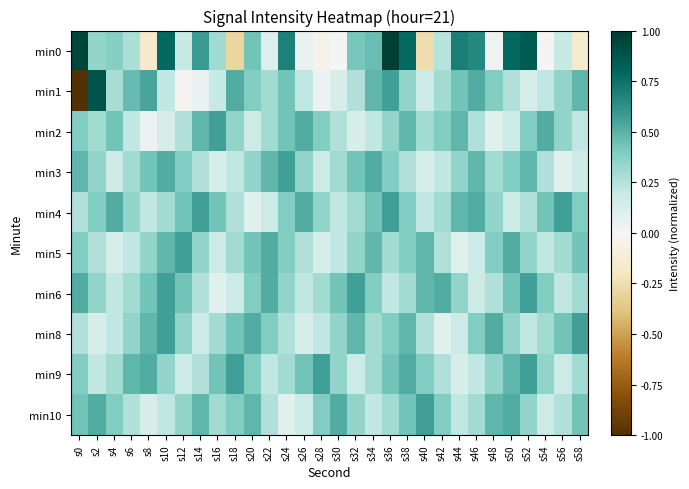

Reading left to right, what are all the values shown in this chart?

min0: s0=0.9	s2=0.3	s4=0.4	s6=0.3	s8=-0.2	s10=0.8	s12=0.2	s14=0.6	s16=0.3	s18=-0.3	s20=0.4	s22=0.1	s24=0.7	s26=0.1	s28=-0.0	s30=-0.0	s32=0.4	s34=0.5	s36=1.0	s38=0.8	s40=-0.3	s42=0.2	s44=0.7	s46=0.6	s48=0.0	s50=0.8	s52=0.8	s54=-0.0	s56=0.2	s58=-0.2
min1: s0=-1.0	s2=0.9	s4=0.3	s6=0.5	s8=0.5	s10=0.2	s12=-0.0	s14=0.1	s16=0.2	s18=0.5	s20=0.4	s22=0.3	s24=0.4	s26=0.2	s28=0.0	s30=0.1	s32=0.3	s34=0.5	s36=0.6	s38=0.3	s40=0.2	s42=0.3	s44=0.4	s46=0.5	s48=0.4	s50=0.3	s52=0.1	s54=0.2	s56=0.3	s58=0.5
min2: s0=0.4	s2=0.3	s4=0.4	s6=0.2	s8=0.0	s10=0.1	s12=0.3	s14=0.5	s16=0.6	s18=0.3	s20=0.2	s22=0.3	s24=0.4	s26=0.5	s28=0.4	s30=0.3	s32=0.1	s34=0.2	s36=0.3	s38=0.5	s40=0.3	s42=0.4	s44=0.5	s46=0.3	s48=0.1	s50=0.2	s52=0.4	s54=0.5	s56=0.3	s58=0.2
min3: s0=0.5	s2=0.3	s4=0.2	s6=0.3	s8=0.4	s10=0.5	s12=0.4	s14=0.3	s16=0.1	s18=0.2	s20=0.3	s22=0.5	s24=0.6	s26=0.3	s28=0.2	s30=0.3	s32=0.4	s34=0.5	s36=0.4	s38=0.3	s40=0.1	s42=0.2	s44=0.3	s46=0.5	s48=0.3	s50=0.4	s52=0.5	s54=0.3	s56=0.1	s58=0.2
min4: s0=0.3	s2=0.4	s4=0.5	s6=0.3	s8=0.2	s10=0.3	s12=0.4	s14=0.6	s16=0.4	s18=0.3	s20=0.1	s22=0.2	s24=0.4	s26=0.5	s28=0.3	s30=0.2	s32=0.3	s34=0.4	s36=0.6	s38=0.4	s40=0.2	s42=0.3	s44=0.5	s46=0.5	s48=0.3	s50=0.2	s52=0.3	s54=0.4	s56=0.6	s58=0.4
min5: s0=0.4	s2=0.3	s4=0.1	s6=0.2	s8=0.3	s10=0.5	s12=0.6	s14=0.3	s16=0.2	s18=0.3	s20=0.4	s22=0.5	s24=0.4	s26=0.3	s28=0.1	s30=0.2	s32=0.3	s34=0.5	s36=0.3	s38=0.4	s40=0.5	s42=0.3	s44=0.1	s46=0.2	s48=0.4	s50=0.5	s52=0.3	s54=0.2	s56=0.3	s58=0.4
min6: s0=0.5	s2=0.3	s4=0.2	s6=0.3	s8=0.4	s10=0.6	s12=0.4	s14=0.3	s16=0.1	s18=0.2	s20=0.4	s22=0.5	s24=0.3	s26=0.2	s28=0.3	s30=0.4	s32=0.6	s34=0.4	s36=0.2	s38=0.3	s40=0.5	s42=0.5	s44=0.3	s46=0.2	s48=0.3	s50=0.4	s52=0.6	s54=0.4	s56=0.2	s58=0.3
min8: s0=0.3	s2=0.1	s4=0.2	s6=0.3	s8=0.5	s10=0.6	s12=0.3	s14=0.2	s16=0.3	s18=0.4	s20=0.5	s22=0.4	s24=0.3	s26=0.1	s28=0.2	s30=0.3	s32=0.5	s34=0.3	s36=0.4	s38=0.5	s40=0.3	s42=0.1	s44=0.2	s46=0.4	s48=0.5	s50=0.3	s52=0.2	s54=0.3	s56=0.4	s58=0.6
min9: s0=0.4	s2=0.2	s4=0.3	s6=0.5	s8=0.5	s10=0.3	s12=0.2	s14=0.3	s16=0.4	s18=0.6	s20=0.4	s22=0.2	s24=0.3	s26=0.4	s28=0.6	s30=0.3	s32=0.2	s34=0.3	s36=0.4	s38=0.5	s40=0.4	s42=0.3	s44=0.1	s46=0.2	s48=0.3	s50=0.5	s52=0.6	s54=0.3	s56=0.2	s58=0.3
min10: s0=0.4	s2=0.5	s4=0.4	s6=0.3	s8=0.1	s10=0.2	s12=0.3	s14=0.5	s16=0.3	s18=0.4	s20=0.5	s22=0.3	s24=0.1	s26=0.2	s28=0.4	s30=0.5	s32=0.3	s34=0.2	s36=0.3	s38=0.4	s40=0.6	s42=0.4	s44=0.2	s46=0.3	s48=0.5	s50=0.5	s52=0.3	s54=0.2	s56=0.3	s58=0.4